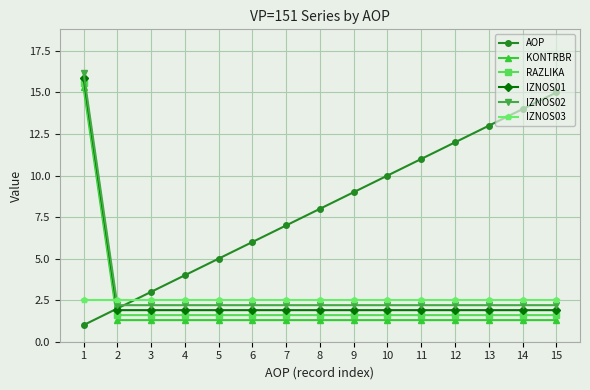

What is the value of the KONTRBR point at the 6th from the left?

1.3